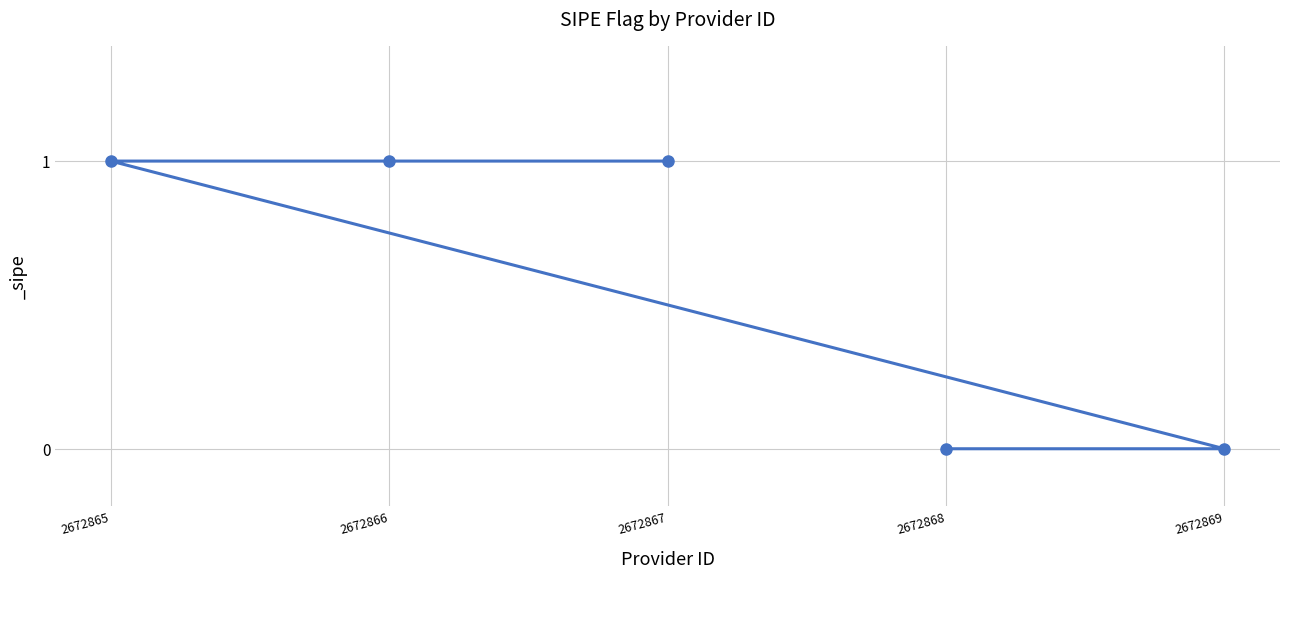

The chart shows a value of 1 at 2672866. True or false?

True